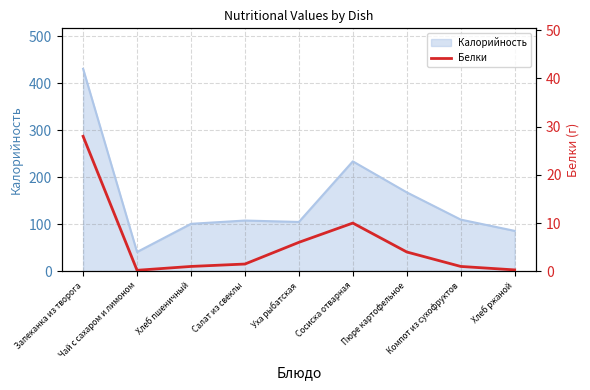

Does the chart have visible grid lines?

Yes